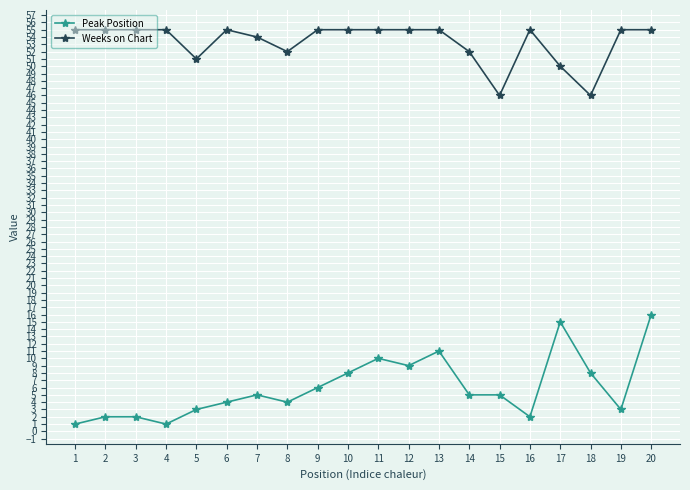

What are all the series names shown in the legend?

Peak Position, Weeks on Chart